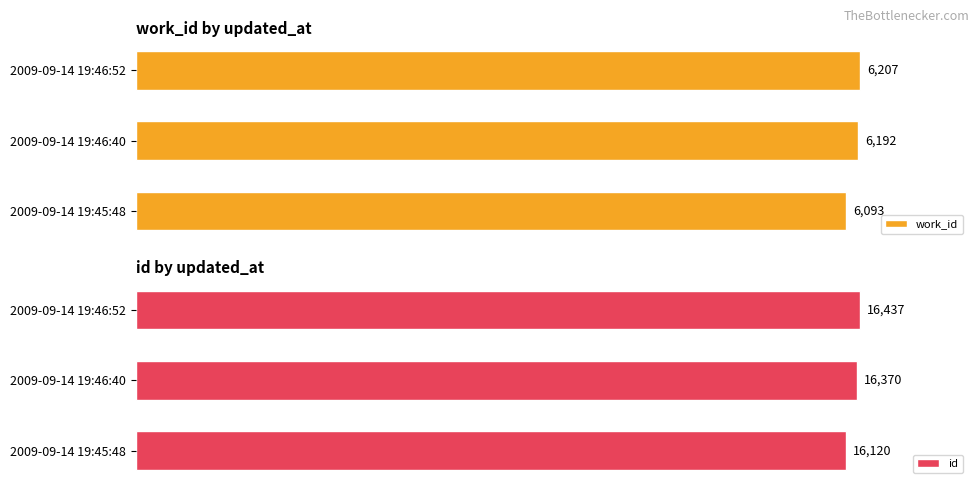

Count the work_id values in the range 6093 to 6207.

3